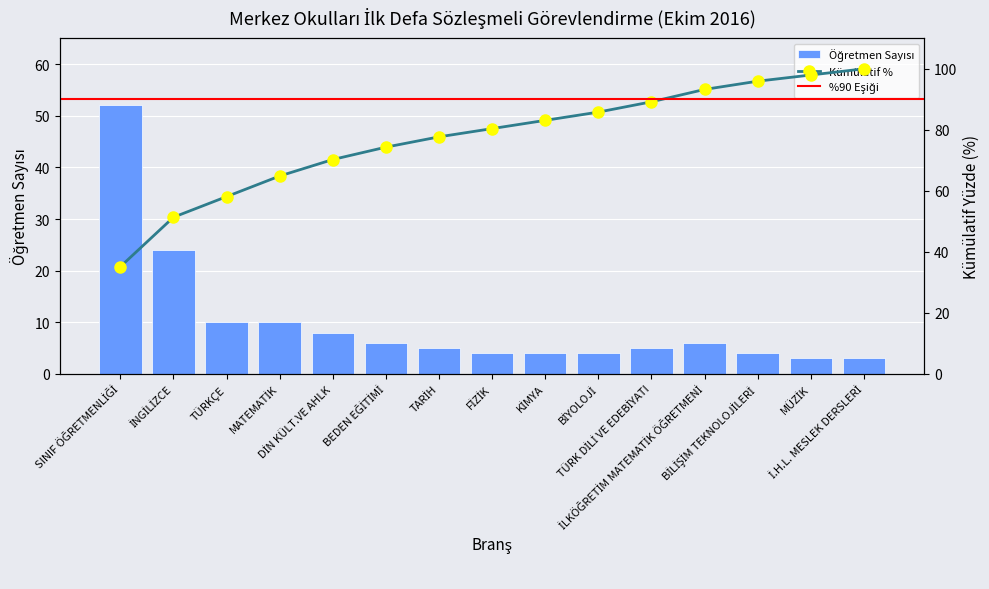

Which label corresponds to the smallest value in the chart?

MÜZİK